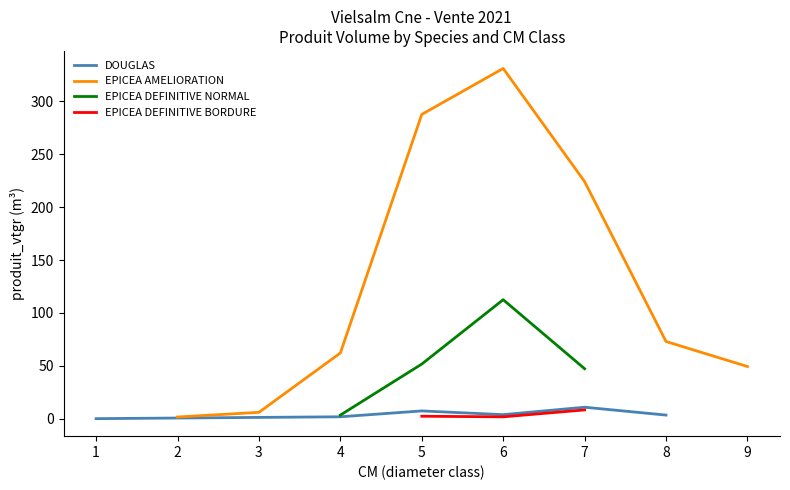

What is the highest value of the DOUGLAS series?

10.9